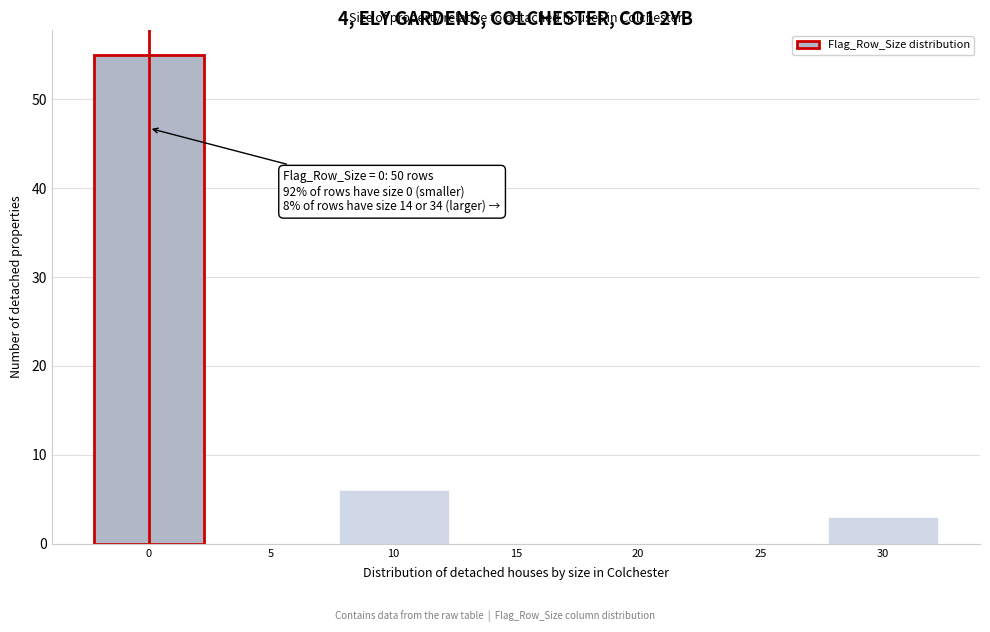

Reading left to right, extract all data points from this chart.

0=55	5=0	10=6	15=0	20=0	25=0	30=3